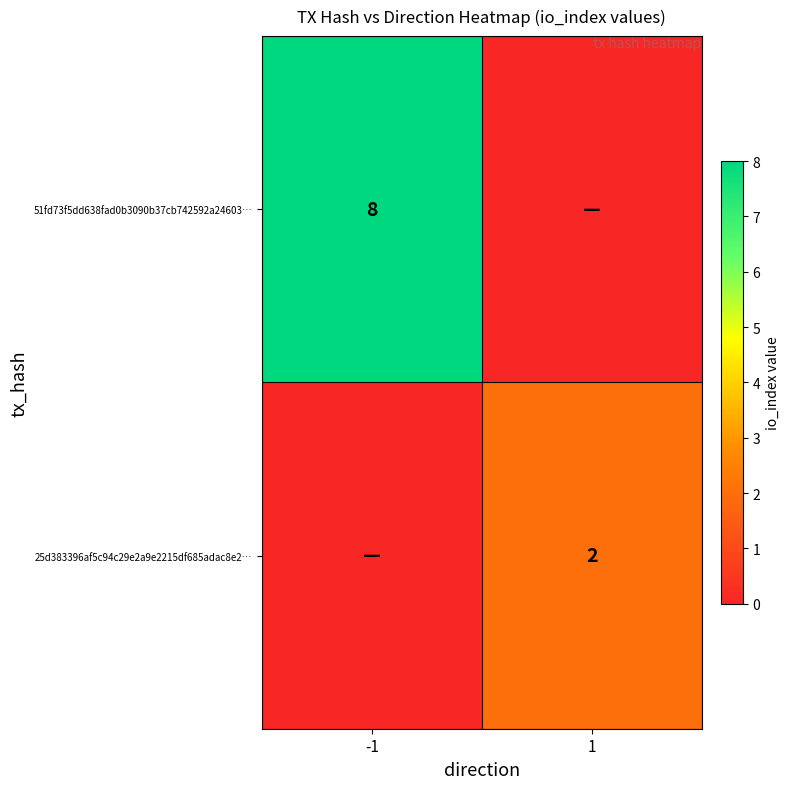

The 25d383396af5c94c29e2a9e2215df685adac8e2… series shows 2 at 1. True or false?

True